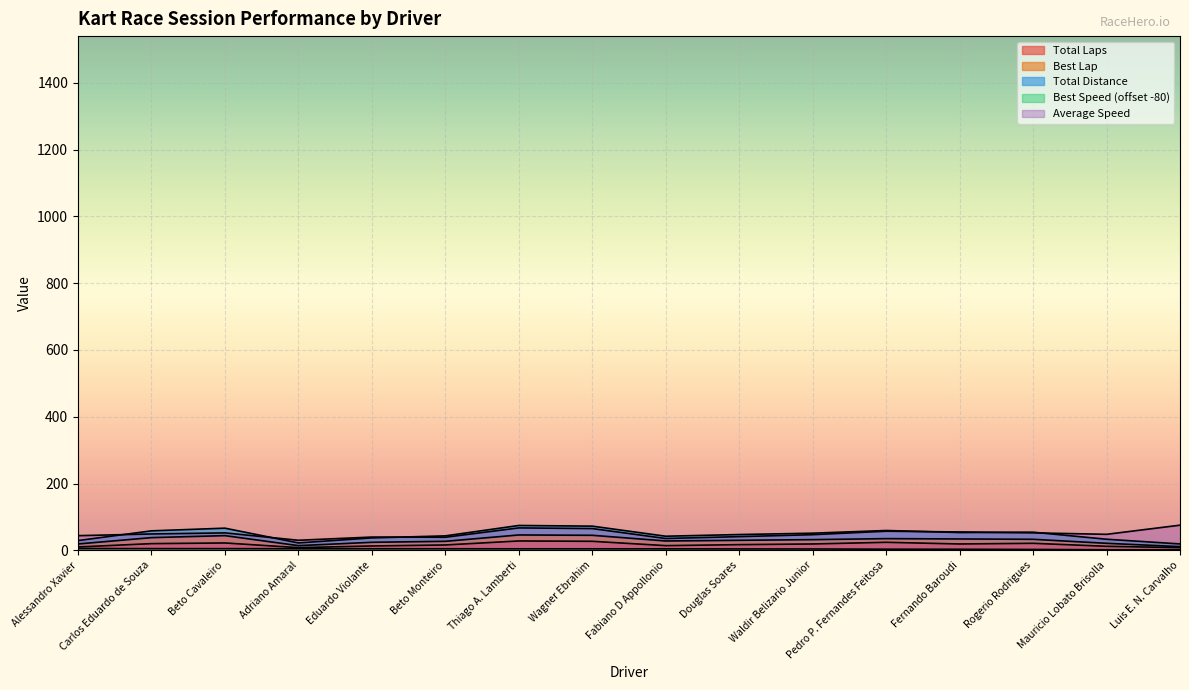

True or false: Total Distance and Best Speed intersect in this chart.

False